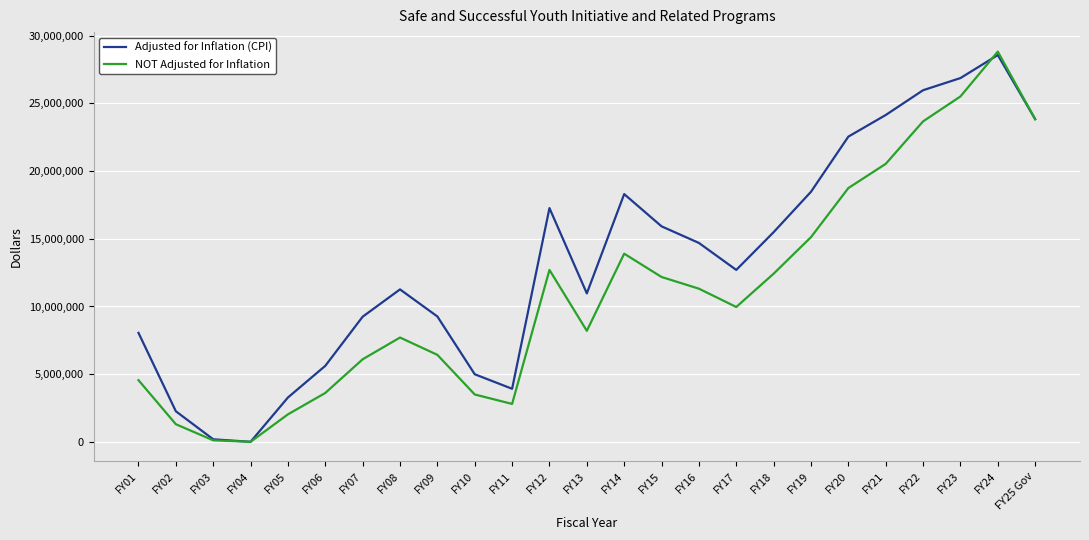

What is the difference between the maximum and minimum values in the NOT Adjusted for Inflation series?

28830000